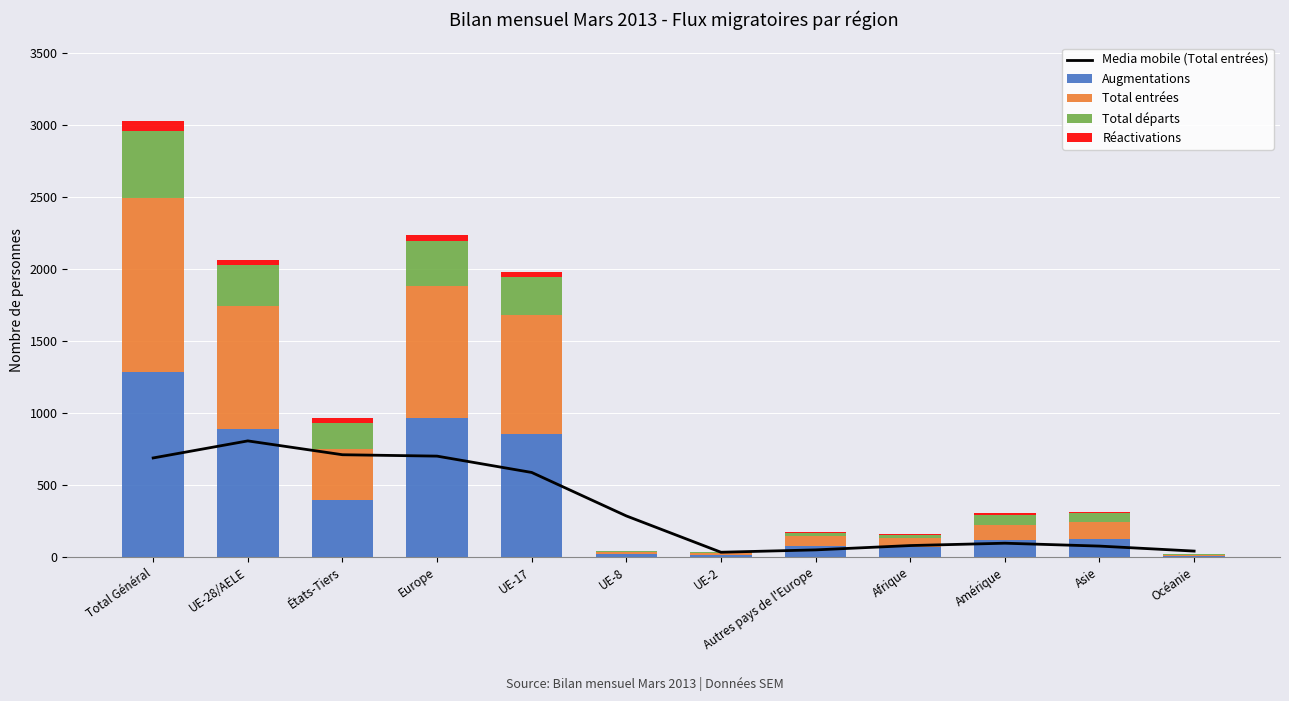

Where does the Augmentations series first go above 126?

Total Général